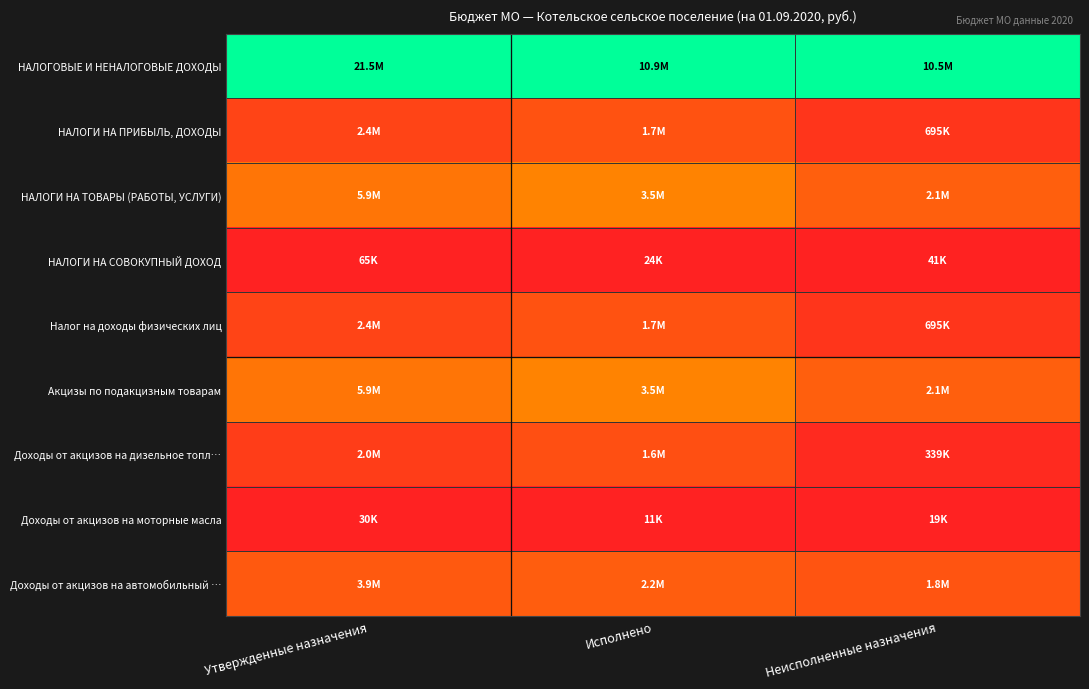

At which category does the chart reach its peak across all series?

Утвержденные назначения